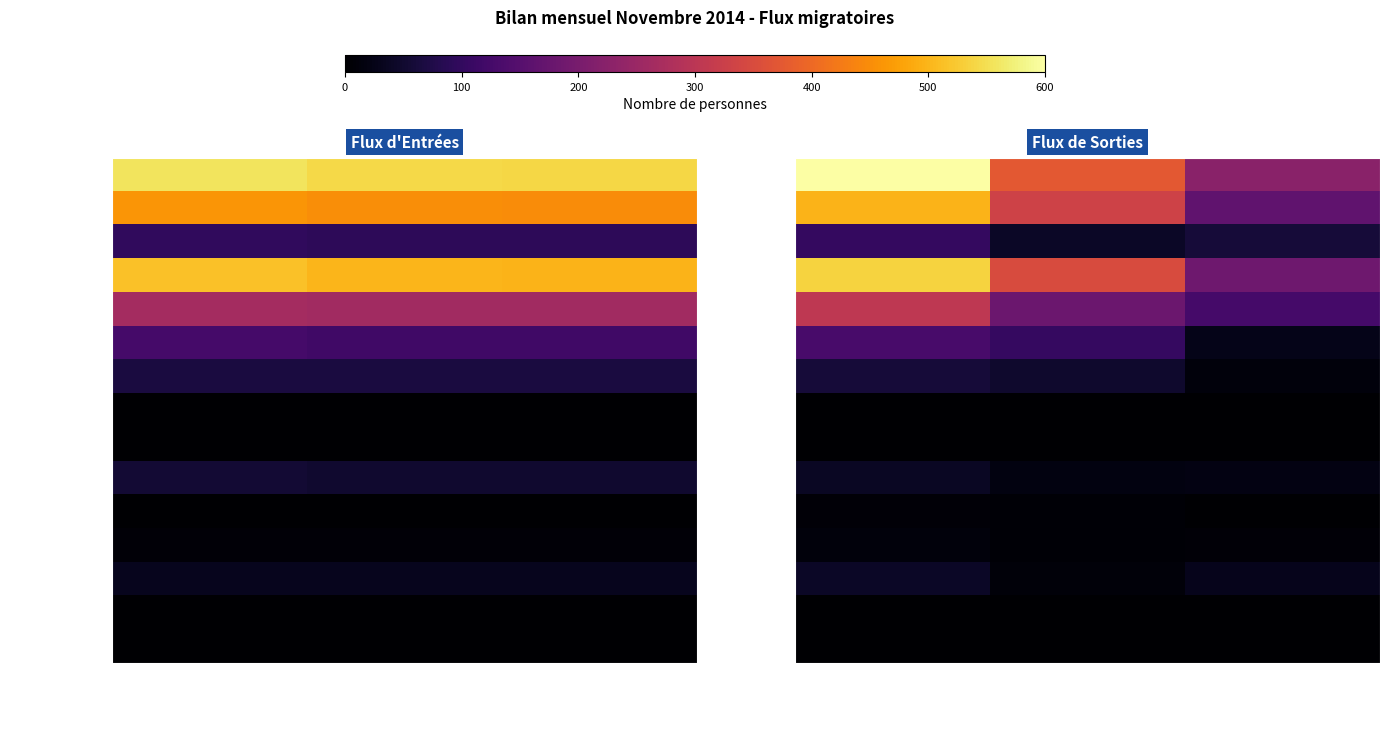

What is the difference between the highest and lowest values at Autres sorties?

225